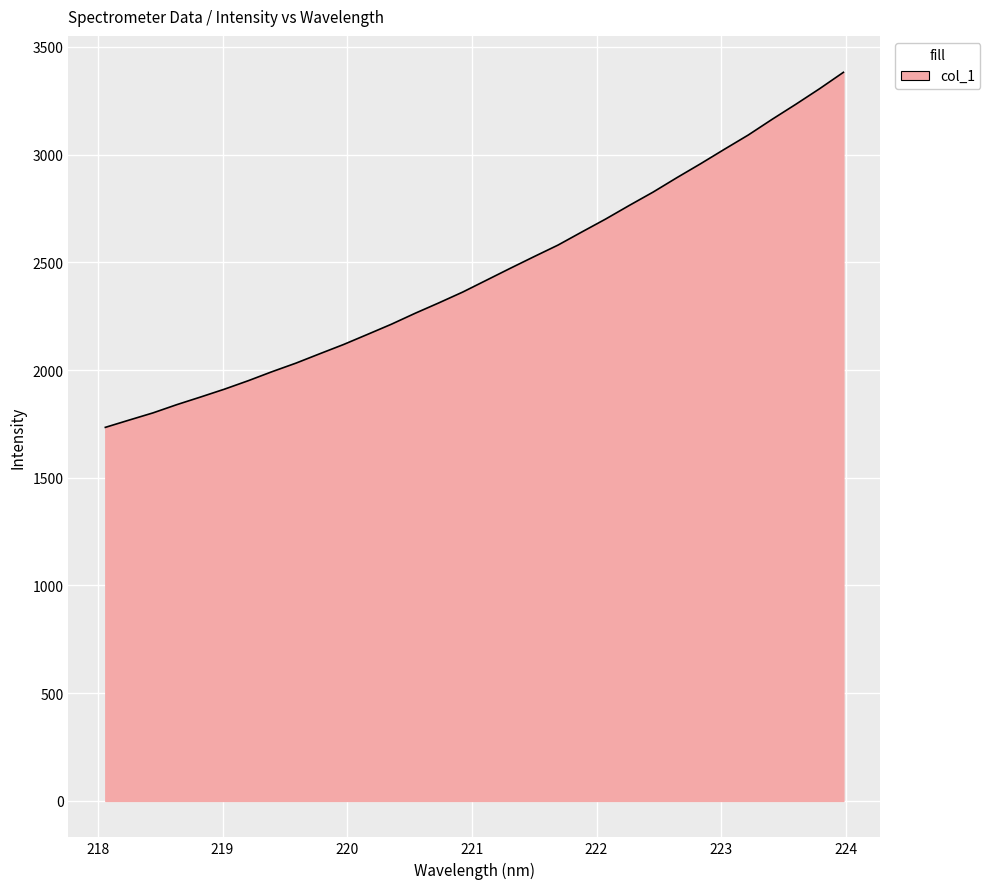

What is the difference between the maximum and minimum values?

1647.8